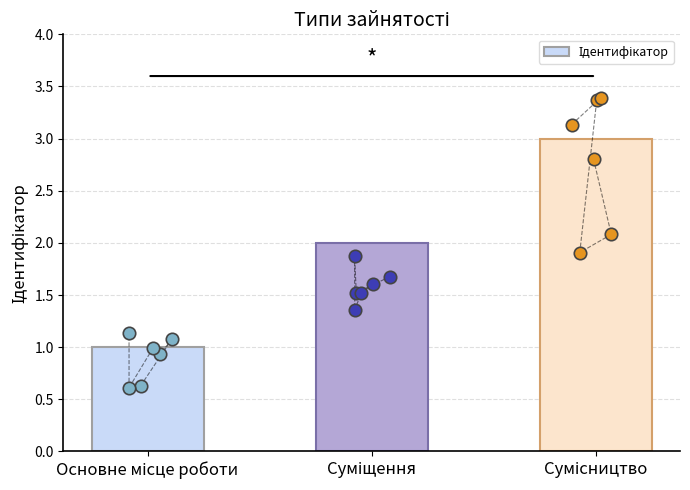

What is the ratio of the value at Основне місце роботи to the value at Сумісництво?

0.3